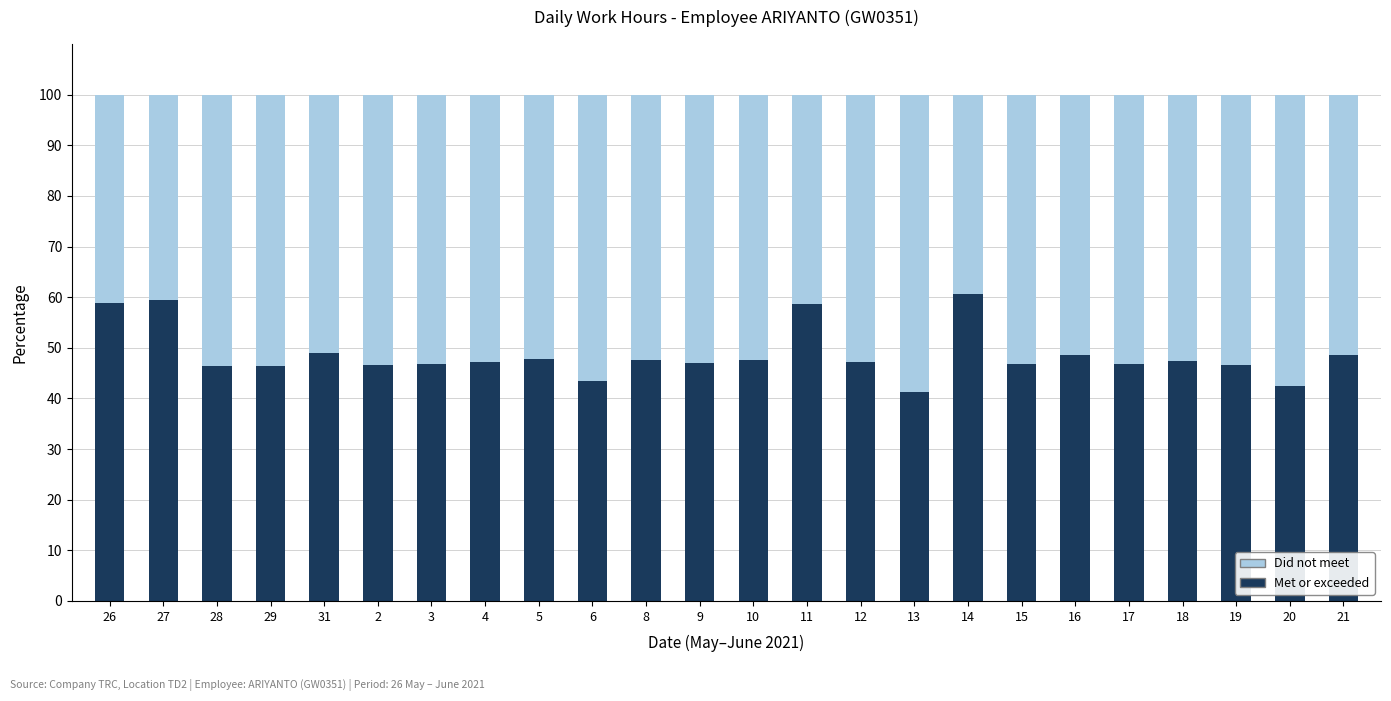

What is the sum of all Met or exceeded values?

1169.4